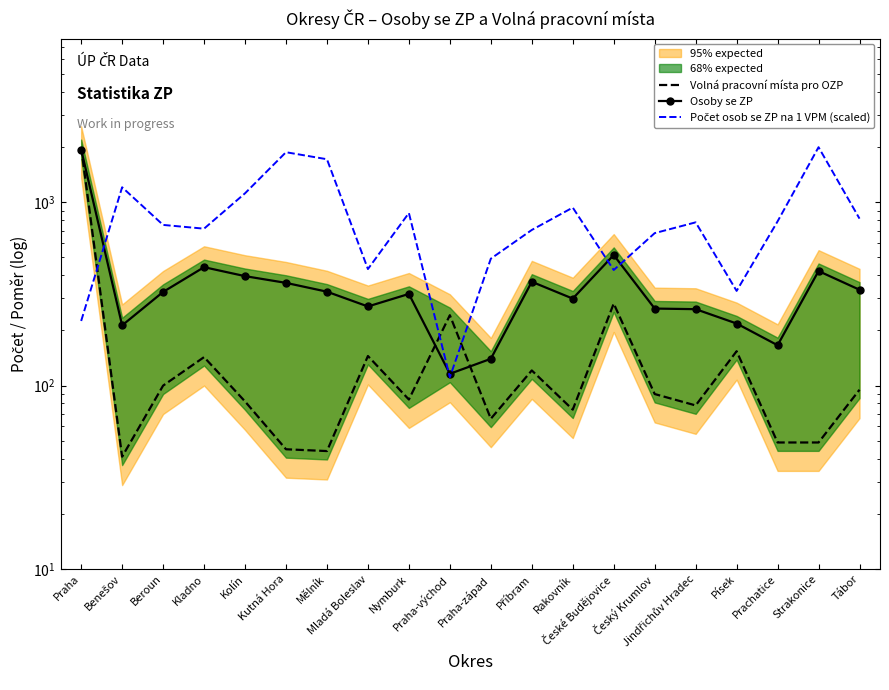

At how many categories does at least one series exceed 1477?

4